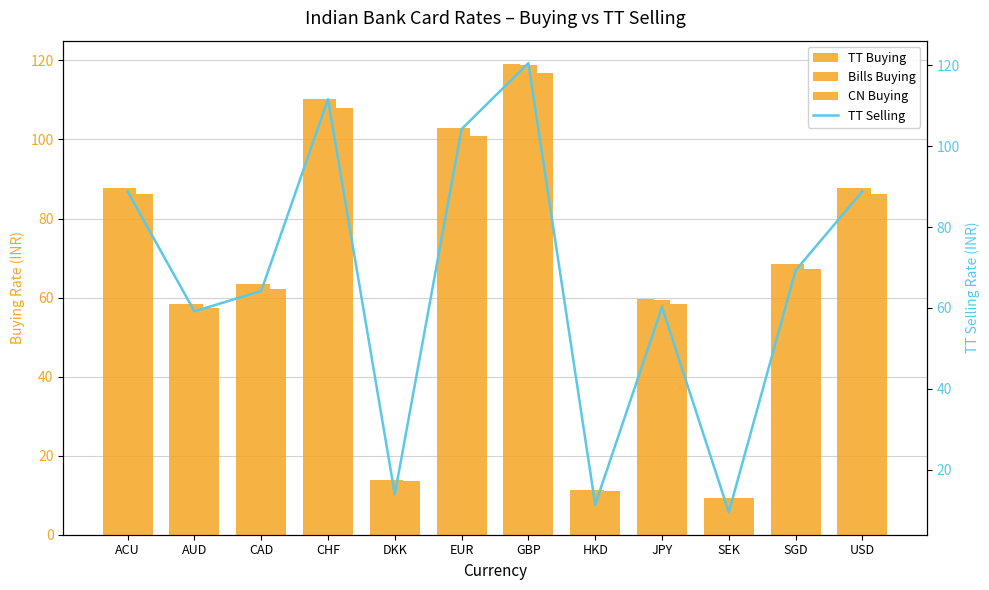

What is the average value of the CN Buying series?

64.7